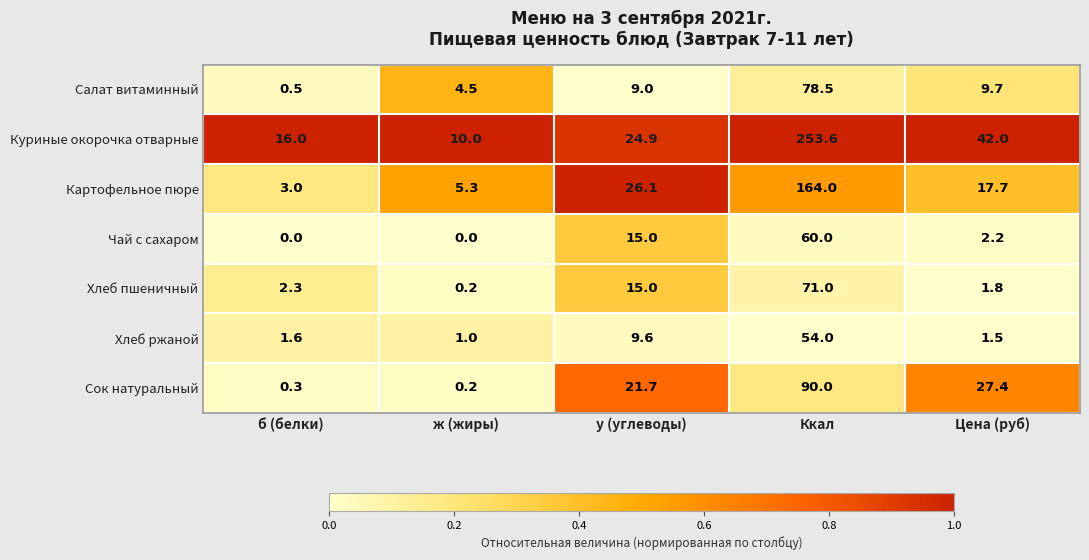

Which category has the lowest value in the Куриные окорочка отварные series?

ж (жиры)